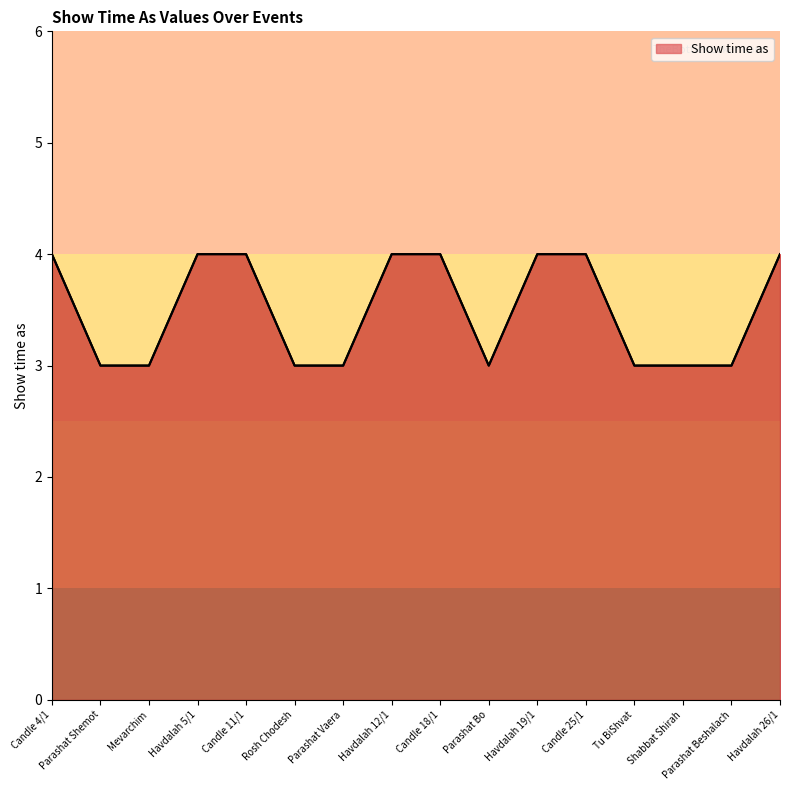

What value does the data have at Tu BiShvat?

3